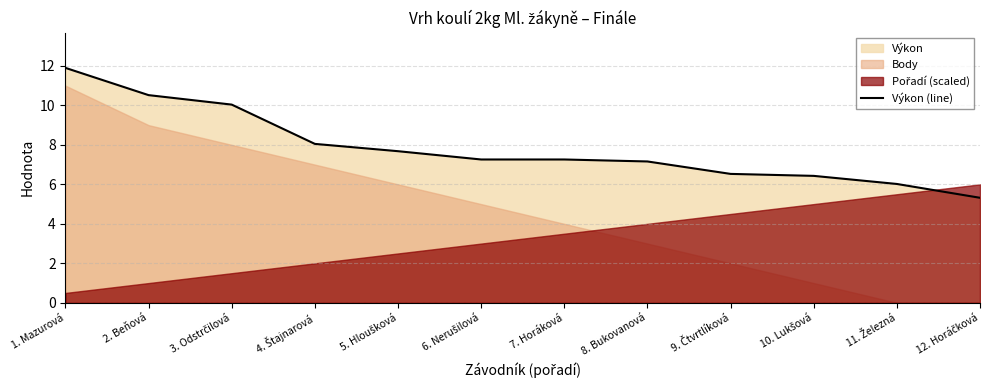

How many values exceed 7?

8